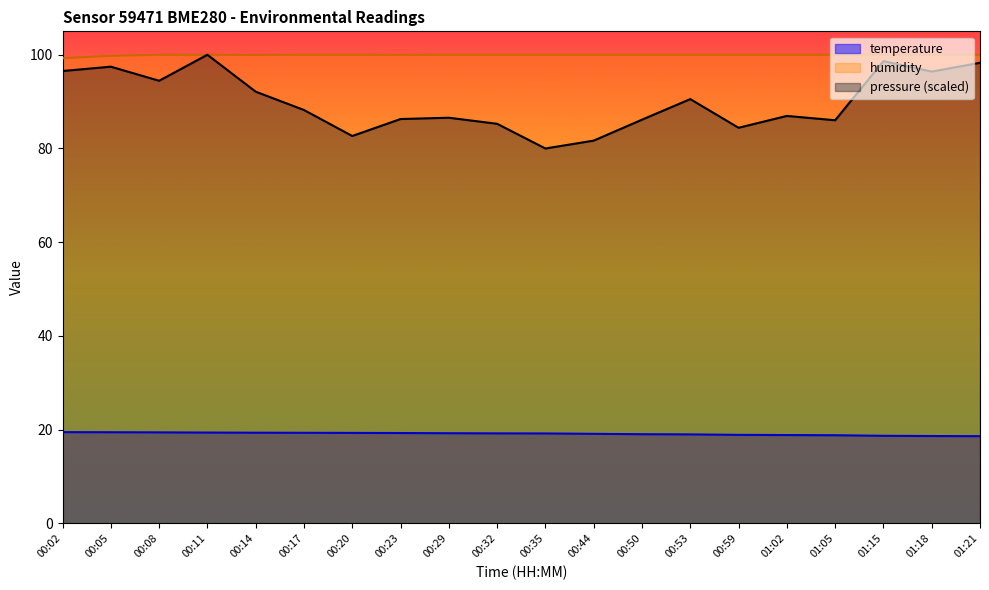

True or false: temperature and pressure_norm cross at least once.

False